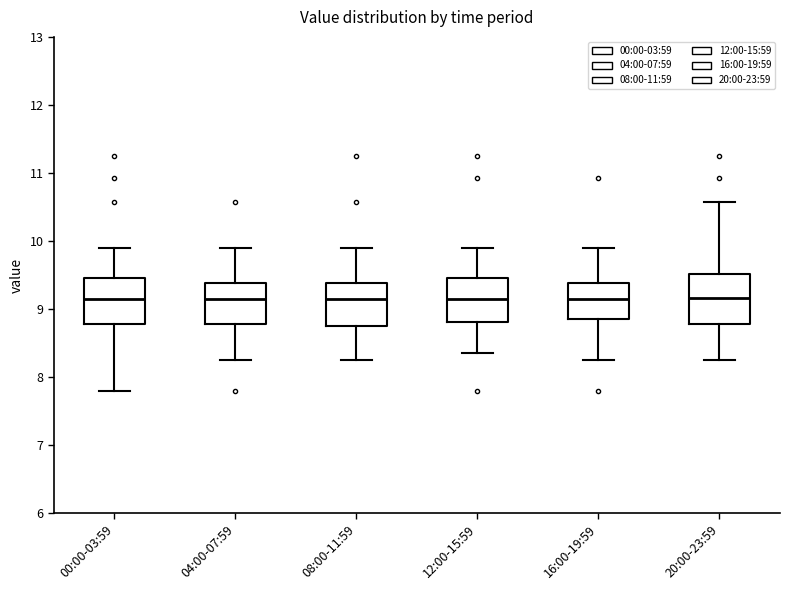

Where does the lower whisker of the box for 16:00-19:59 end on the y-axis? The values are not printed on the chart, so give them approximately, as read against the axis.

8.3